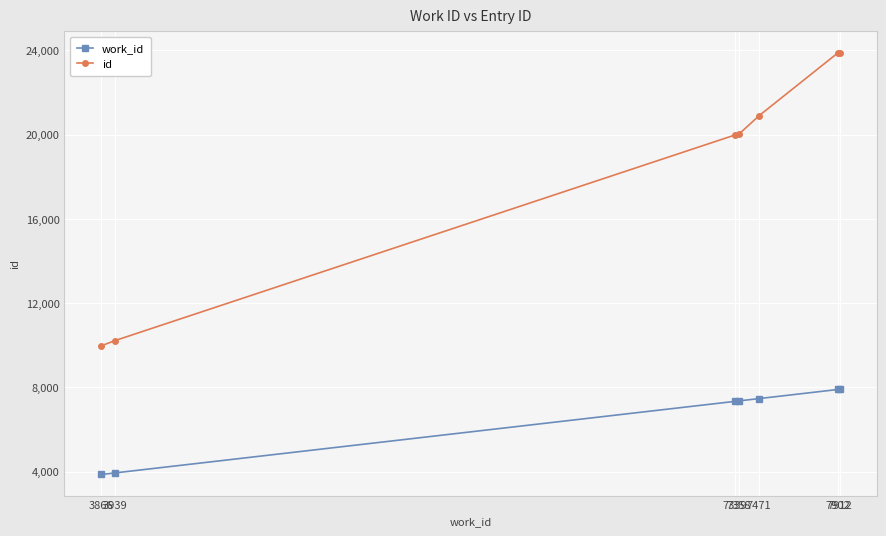

List the series in order of their overall mean, lowest first.

work_id, id